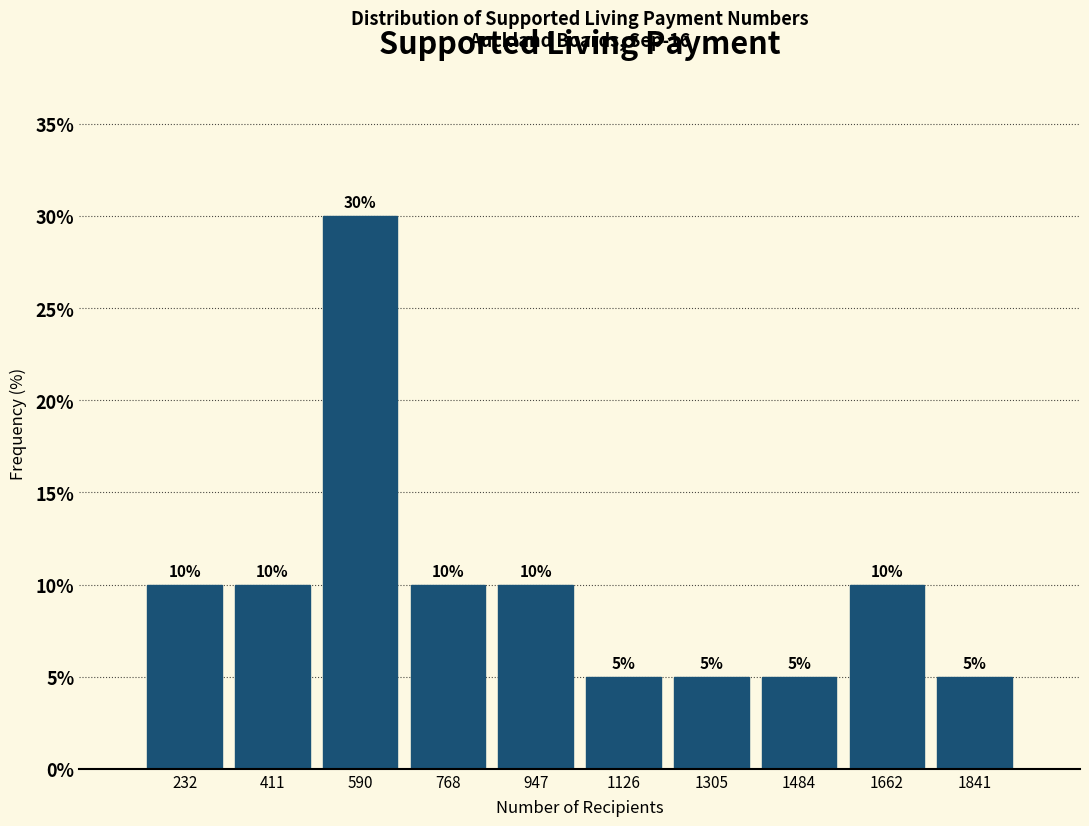

Reading left to right, list every bar in this chart as the range it spans on the x-axis followed by its height. The bar edges are not printed on the chart, so give them approximately, as read against the axis.

140 to 320: 10
320 to 500: 10
500 to 680: 30
680 to 860: 10
860 to 1040: 10
1040 to 1220: 5
1220 to 1400: 5
1400 to 1580: 5
1580 to 1760: 10
1760 to 1940: 5